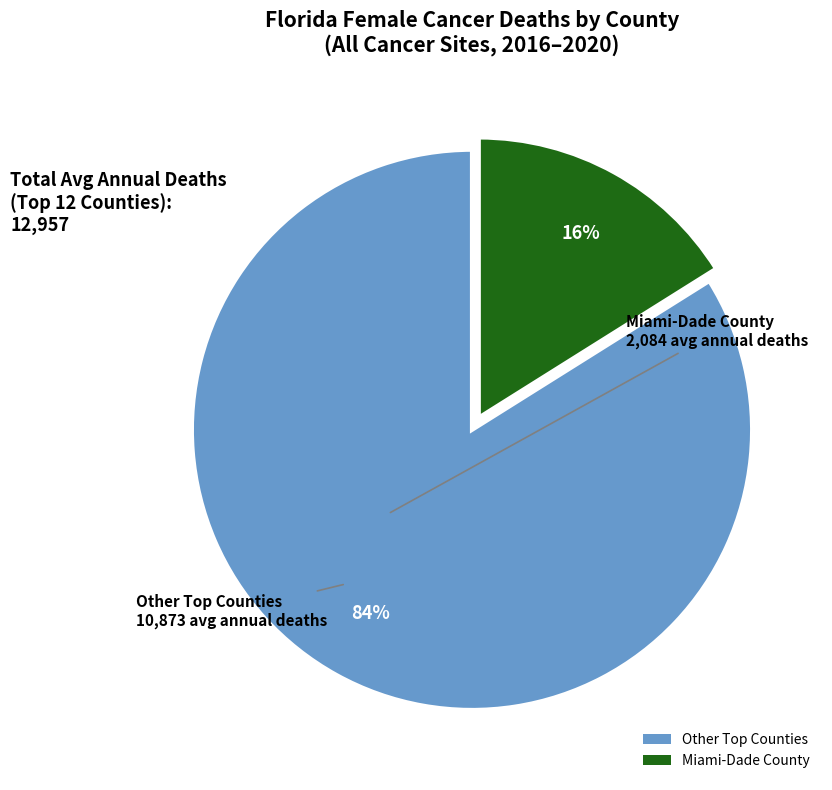

To the nearest percent, what is the average slice percentage?

50%